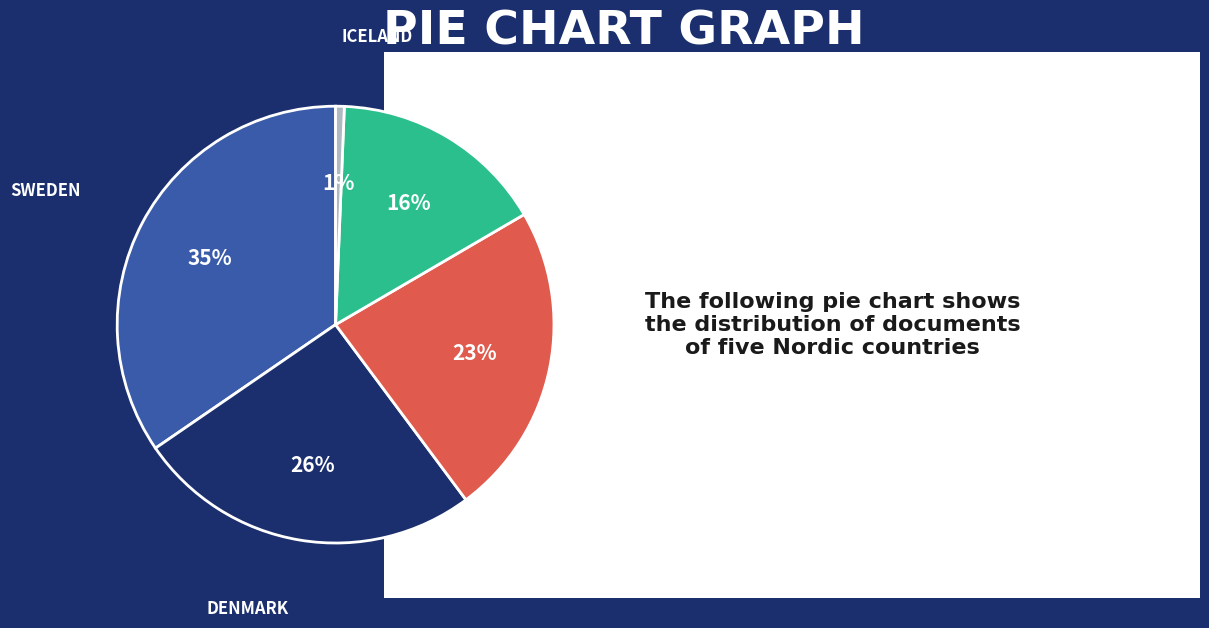

Is there a majority slice in this chart?

No